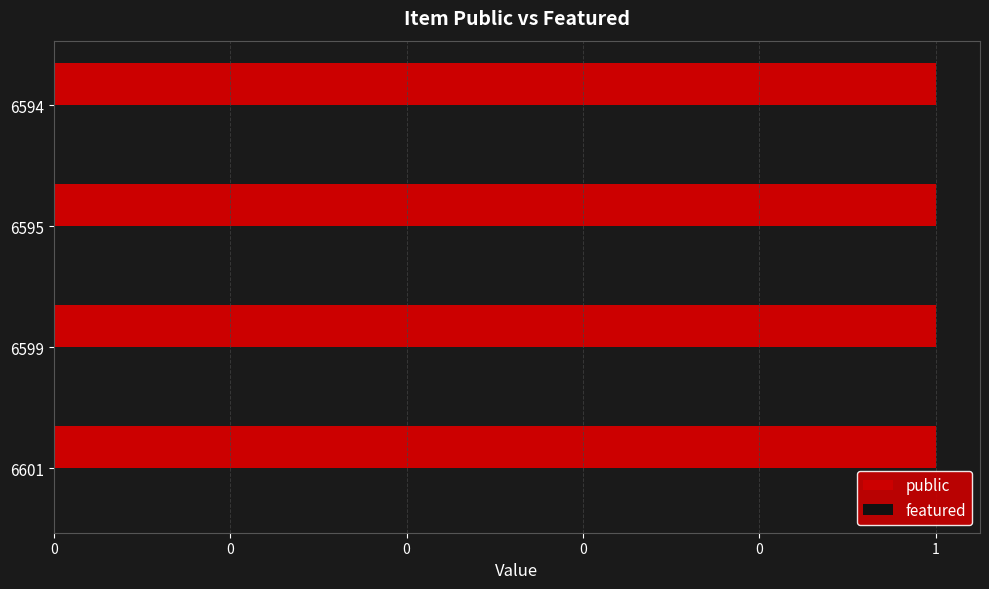

What is the sum of all public values?

4